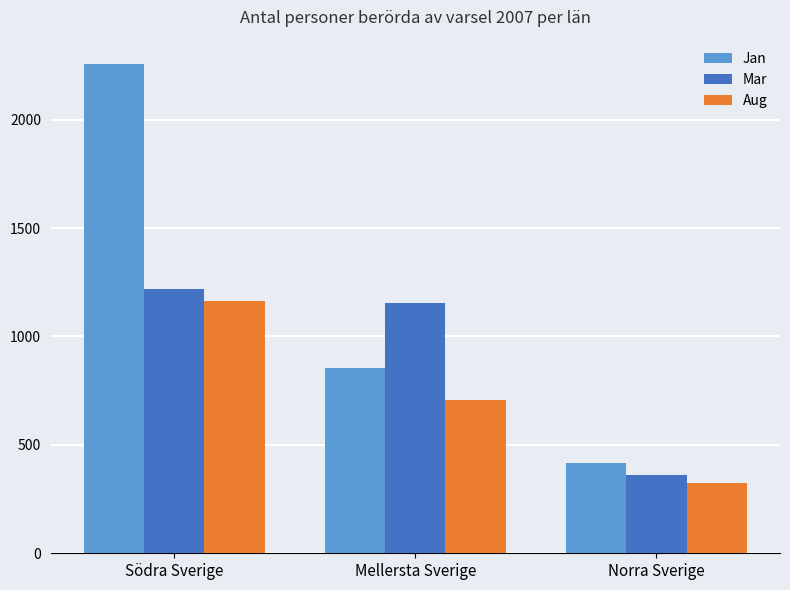

Which series has the largest total across all categories?

Jan